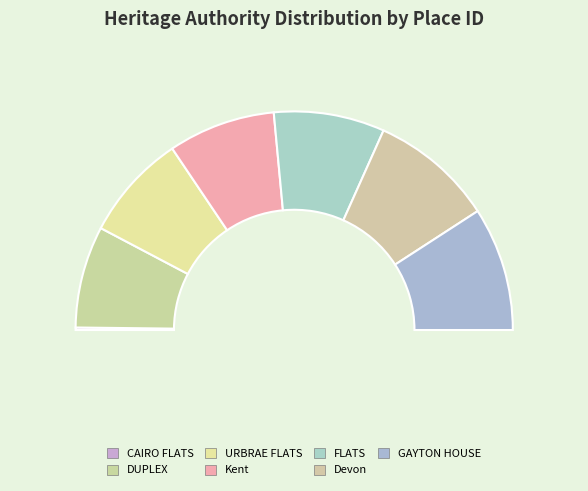

Is DUPLEX the majority of the pie?

No